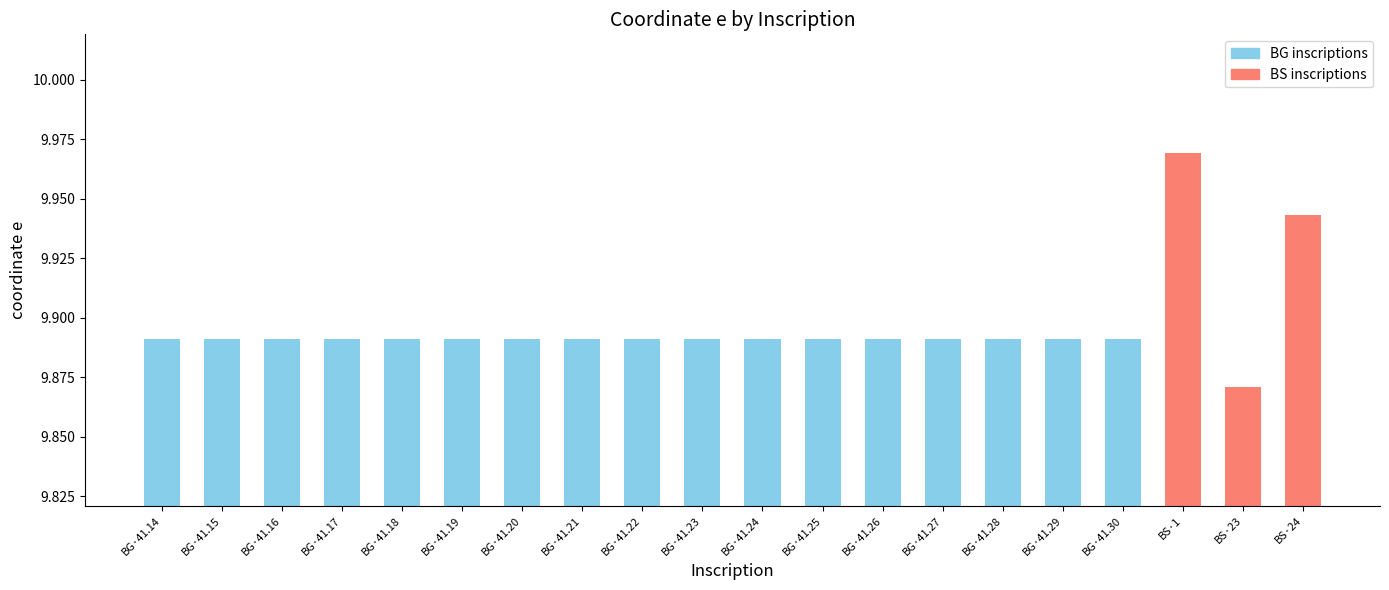

What is the label of the 7th bar from the left?

BG·41.20